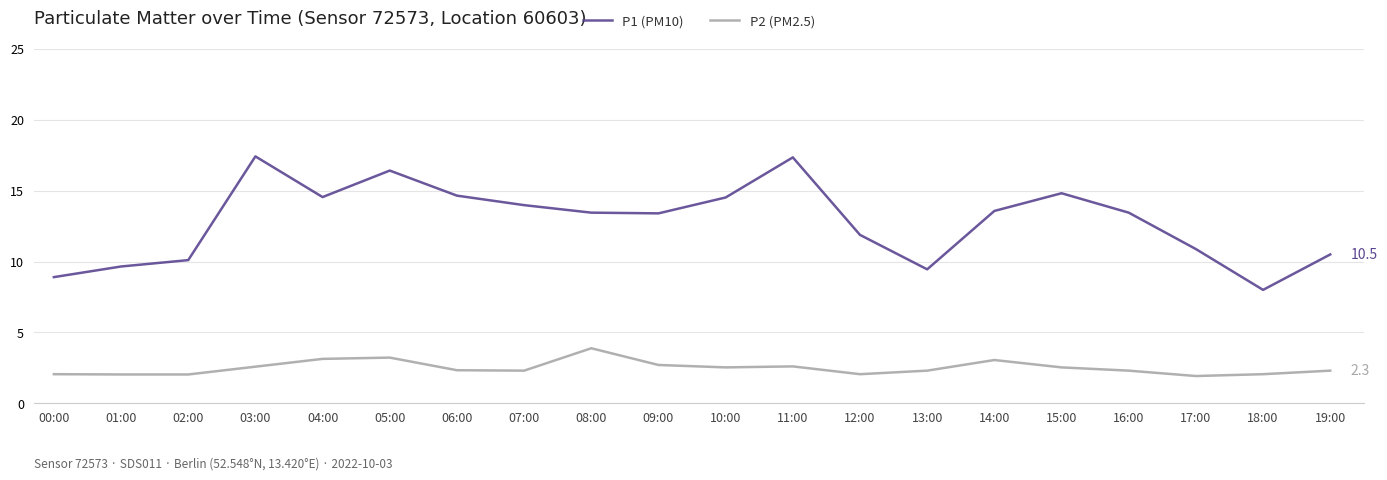

Is it true that P1 (PM10) equals 14.2 at 02:00?

False